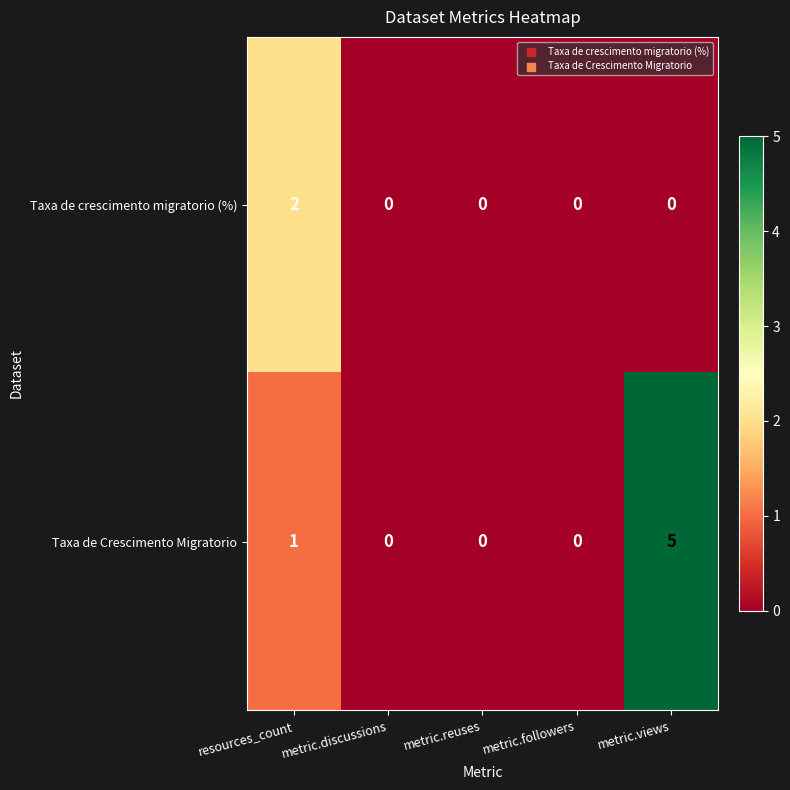

What is the maximum value shown in the chart?

5